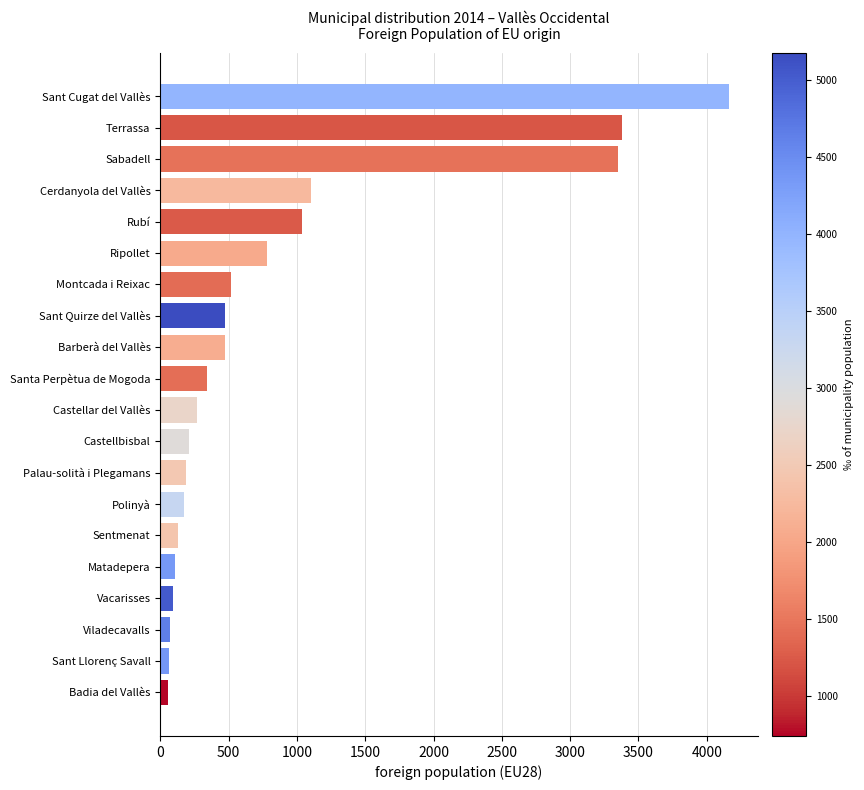

Is it true that the value at Castellbisbal is 214?

True